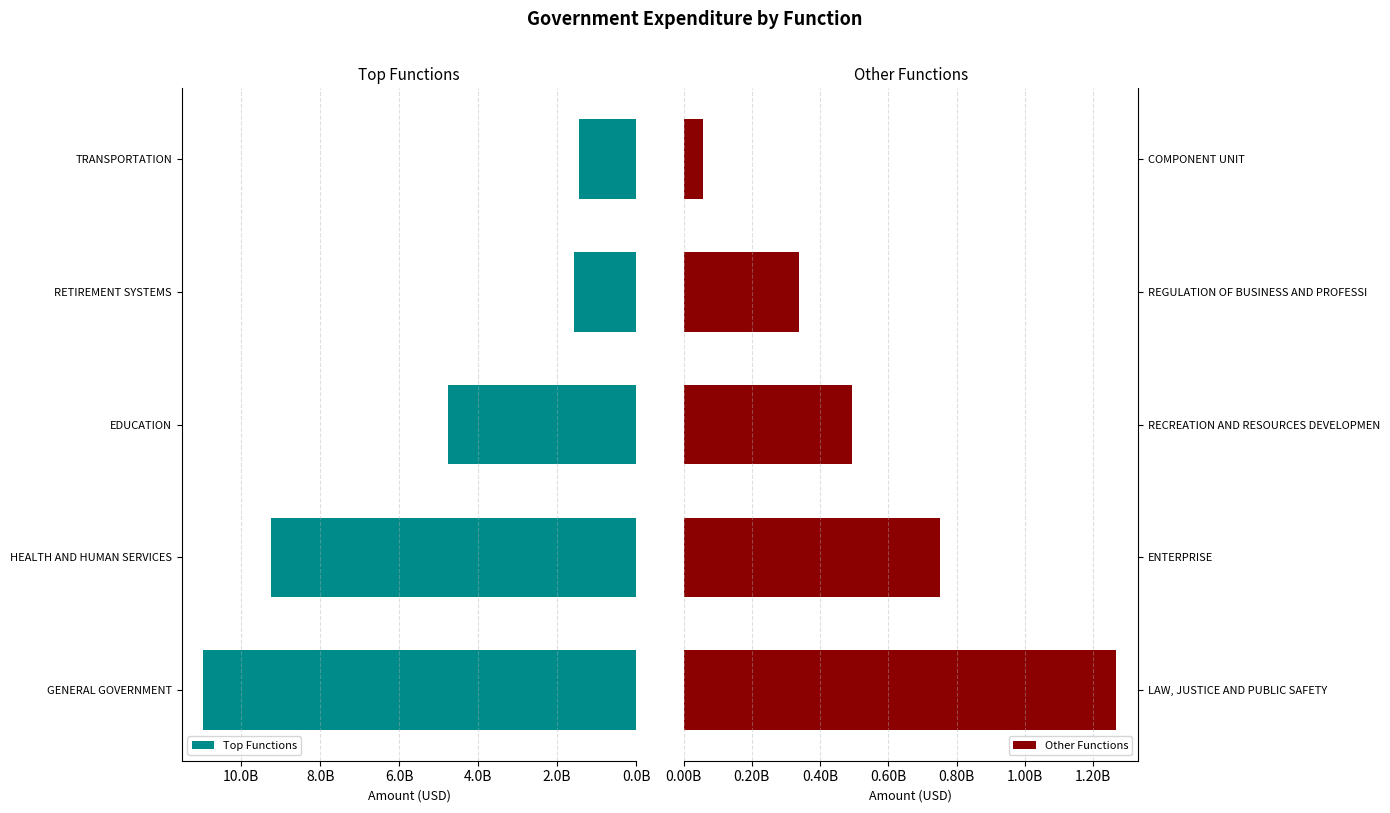

The Other Functions series shows 26519643.8 at COMPONENT UNIT. True or false?

False